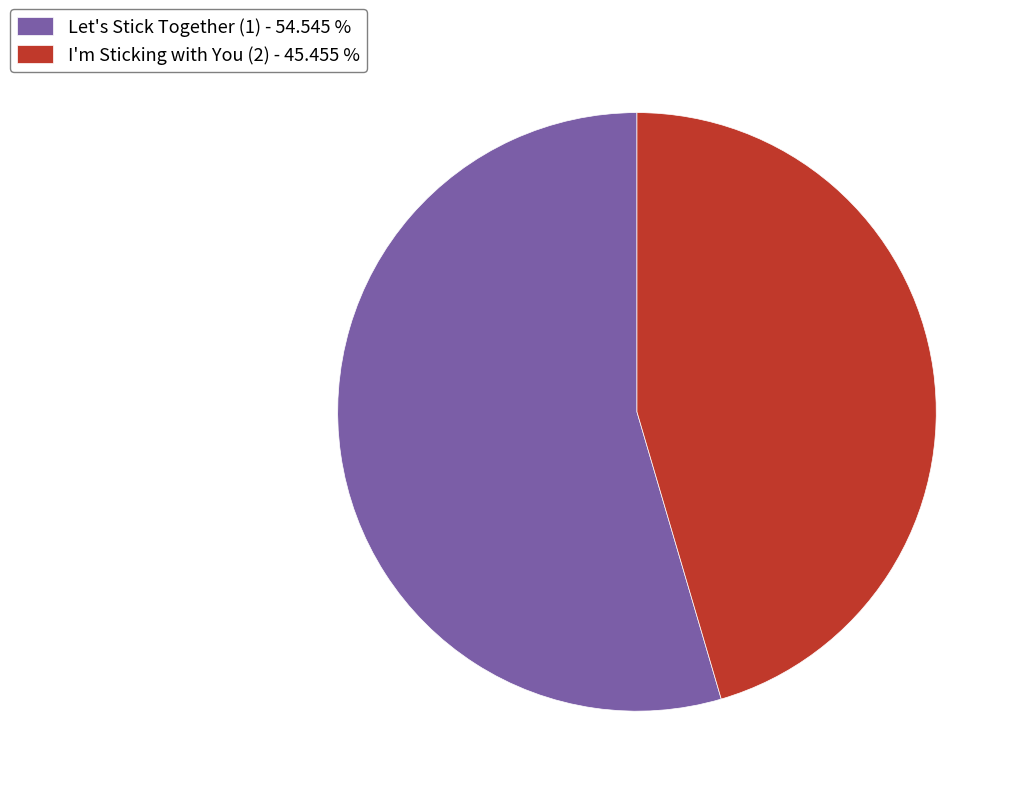

Approximately how many times larger is the value at I'm Sticking with You (2) - 45.455 % compared to Let's Stick Together (1) - 54.545 %?

0.8